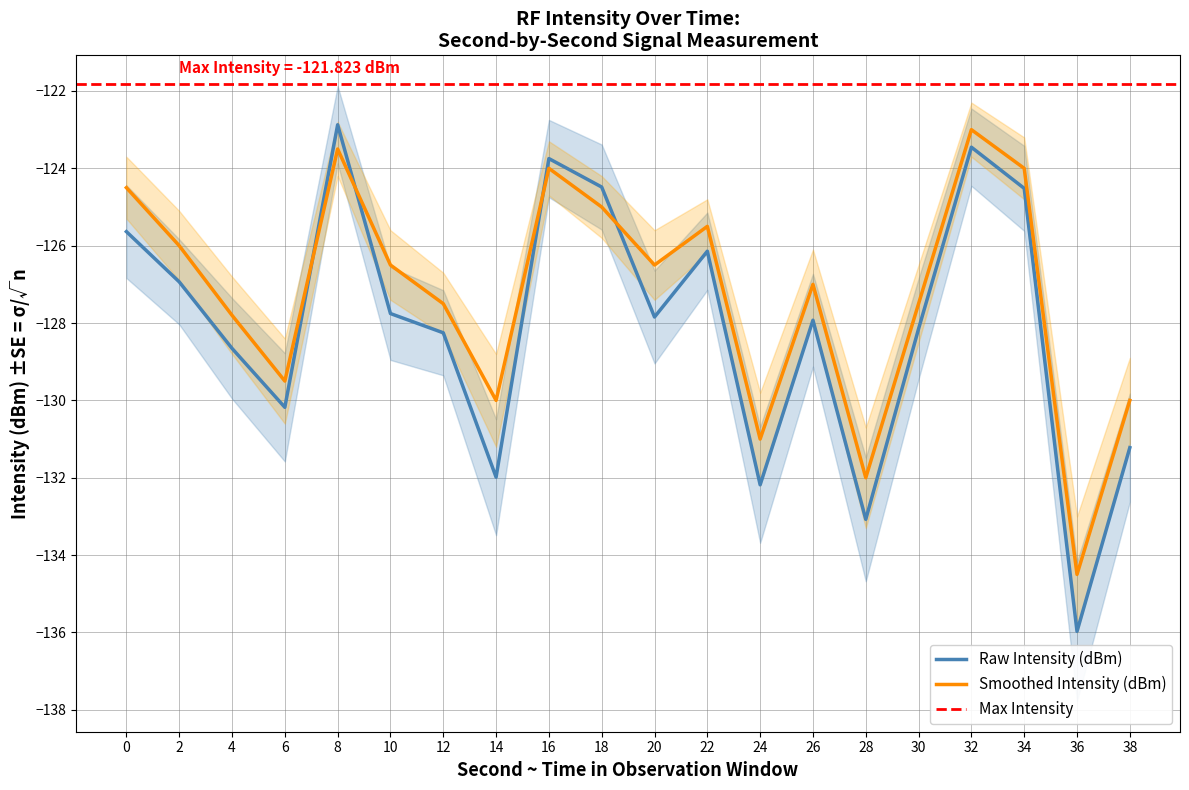

How many points are lower than both their immediate neighbors (excluding endpoints)?

6